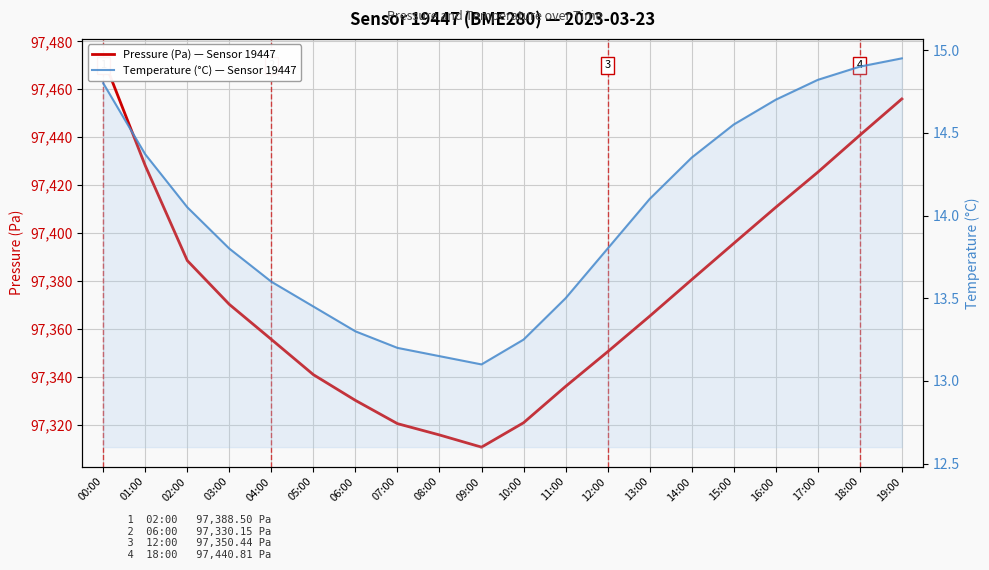

How many series are shown in this chart?

2